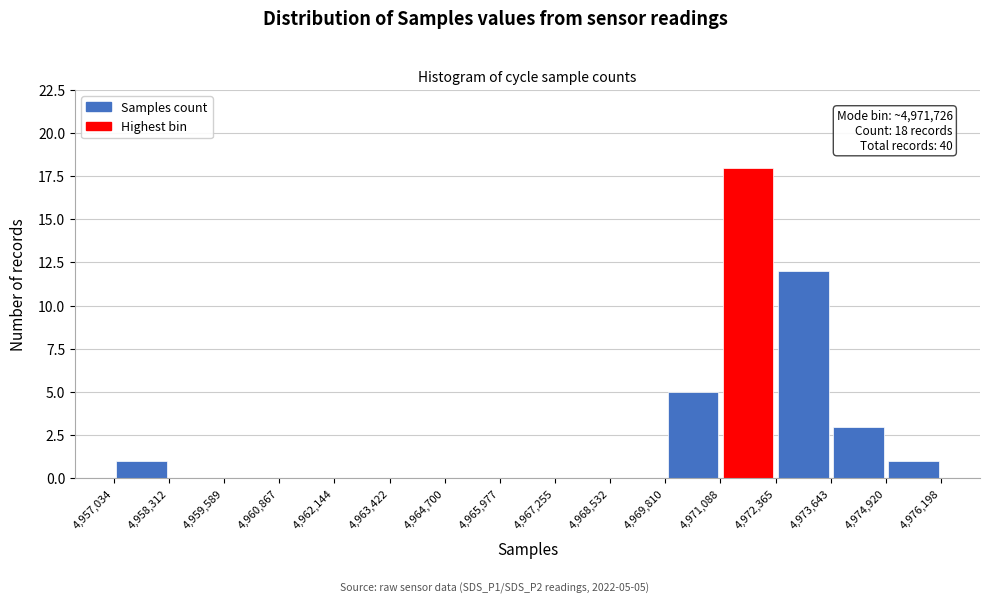

Which range on the x-axis has the tallest bar?

4,971,088 to 4,972,365